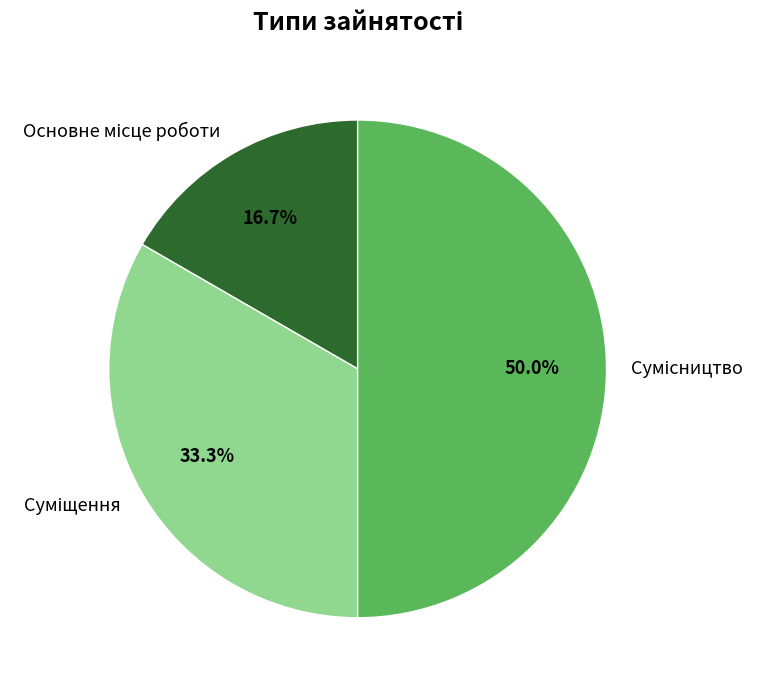

To the nearest percent, what is the difference between the Сумісництво and Суміщення slice percentages?

17%